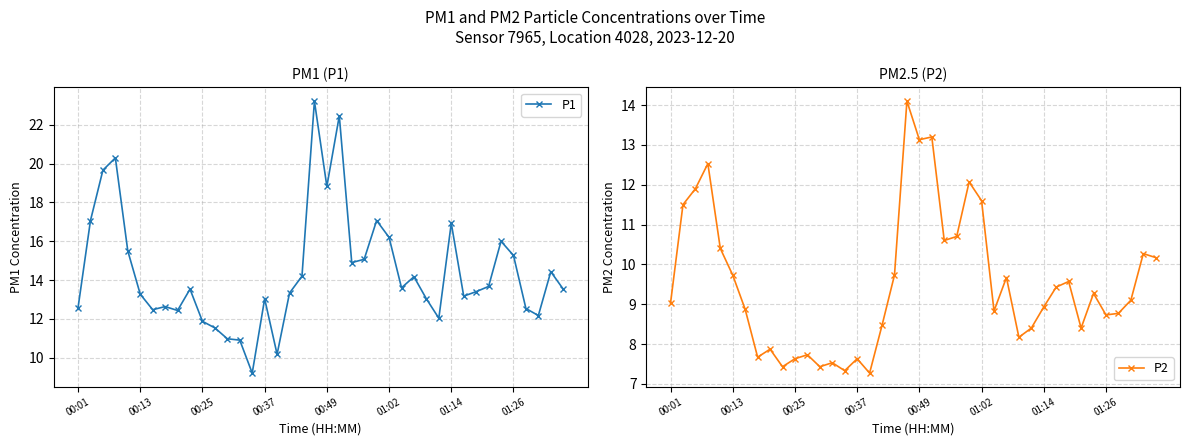

What is the lowest value of the P1 series?

9.2